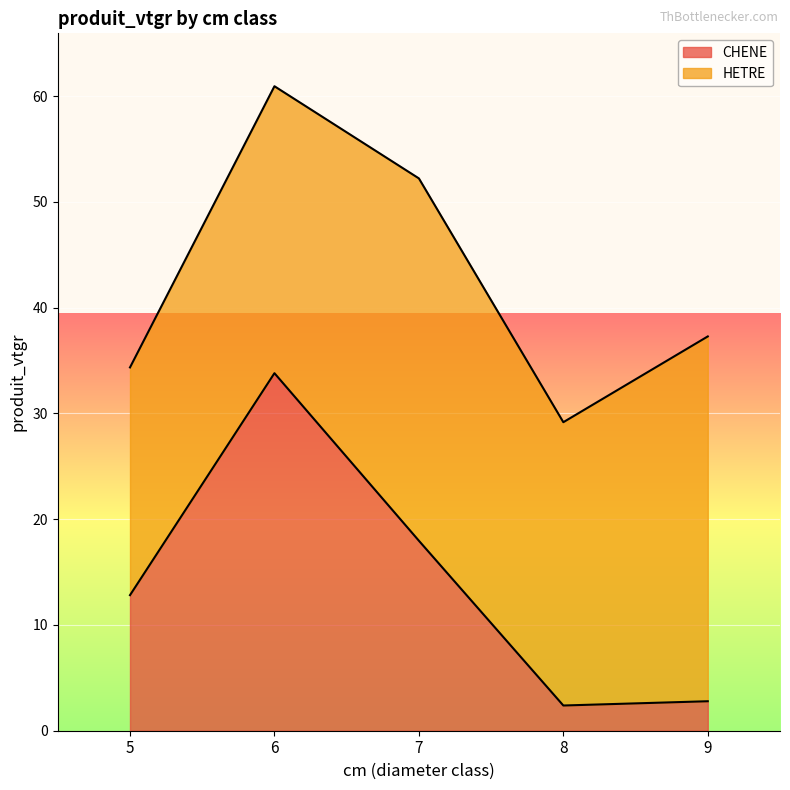

Rank the categories by value from lowest to highest.

8, 9, 5, 7, 6